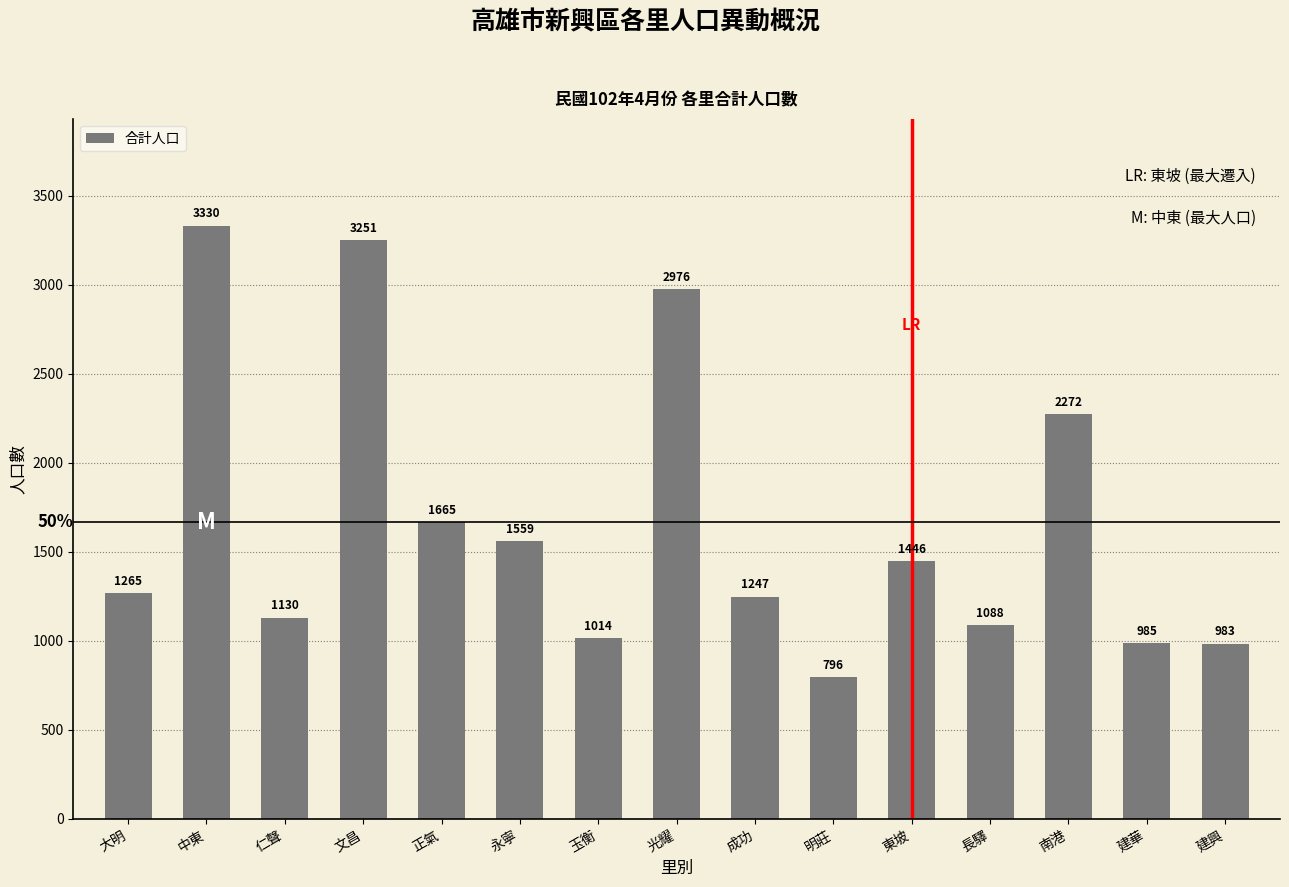

Reading left to right, transcribe all the data shown in this chart.

大明=1265	中東=3330	仁聲=1130	文昌=3251	正氣=1665	永寧=1559	玉衡=1014	光耀=2976	成功=1247	明莊=796	東坡=1446	長驛=1088	南港=2272	建華=985	建興=983